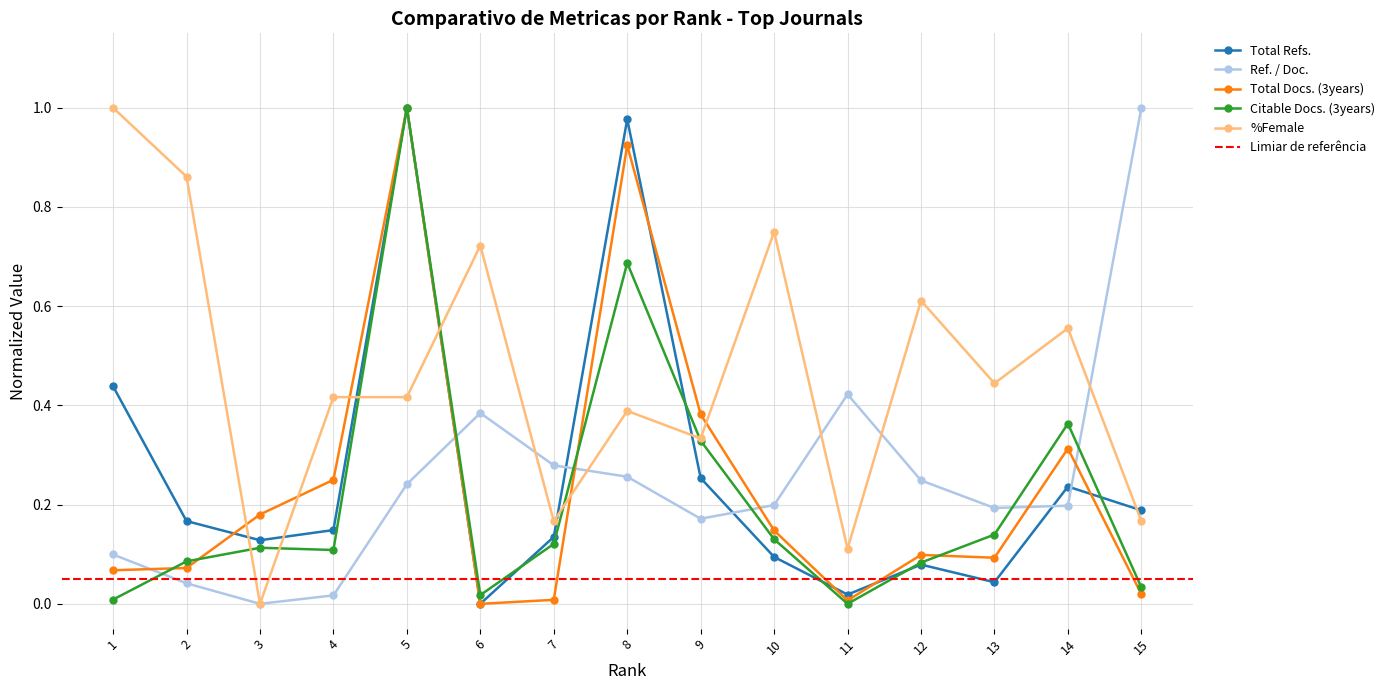

How many interior local valleys does the Total Docs. (3years) series have?

3